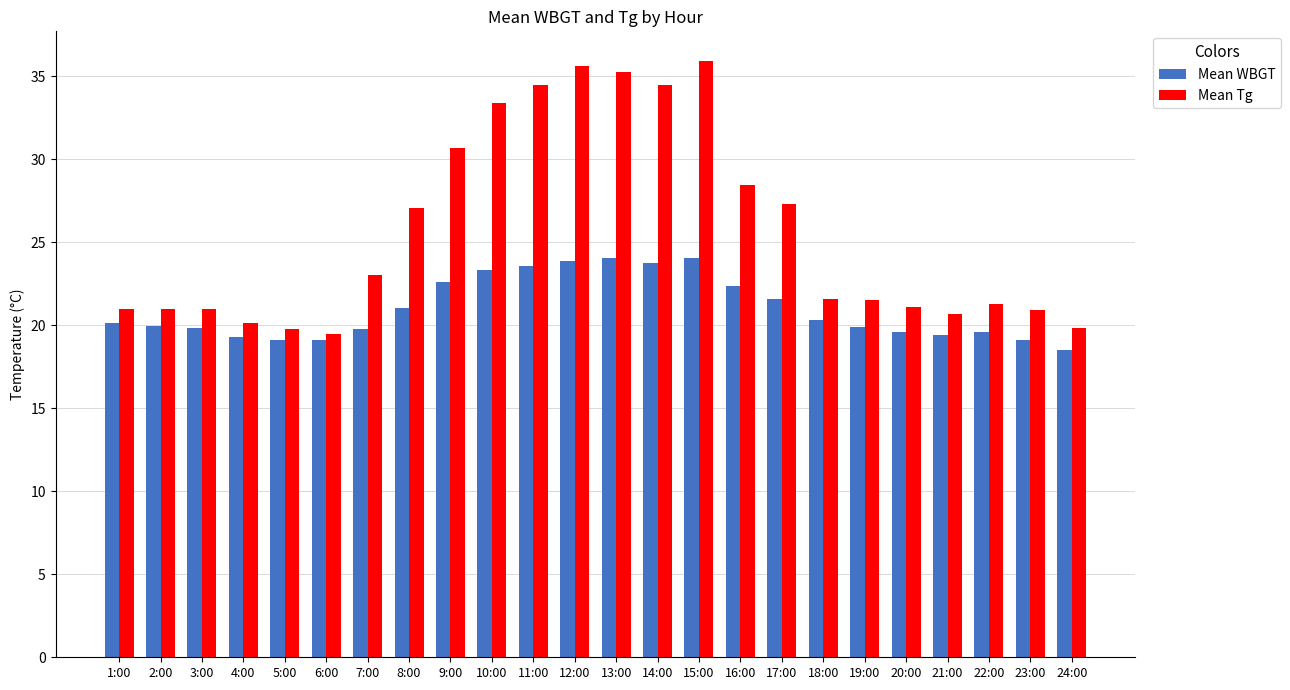

At which label is Mean WBGT closest to 21?

8:00